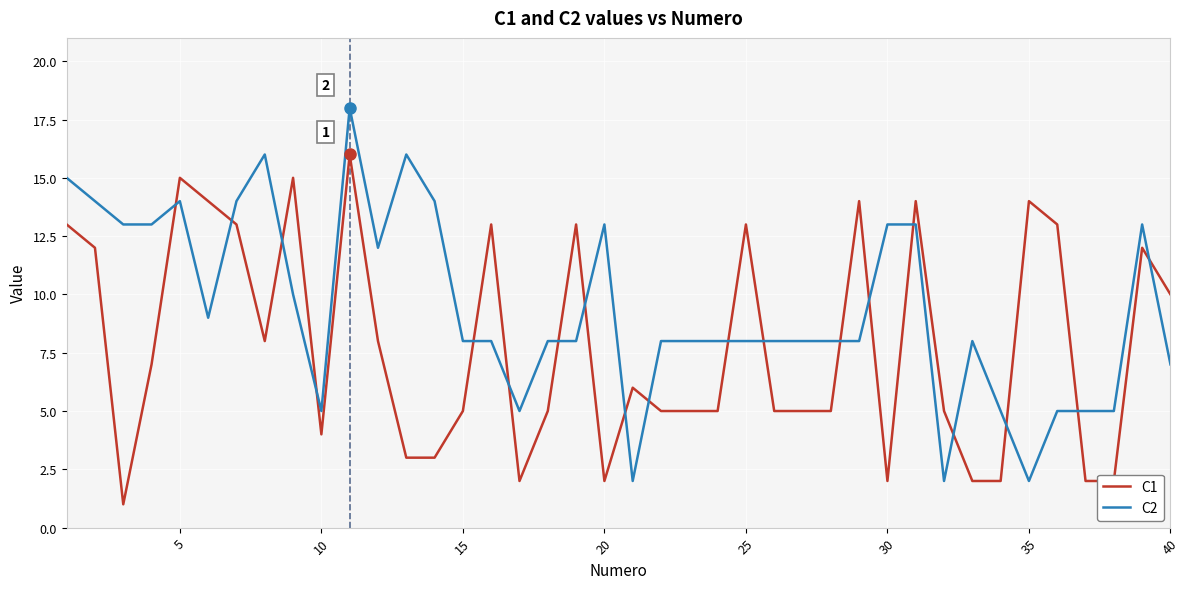

Which series has the largest total across all categories?

C2